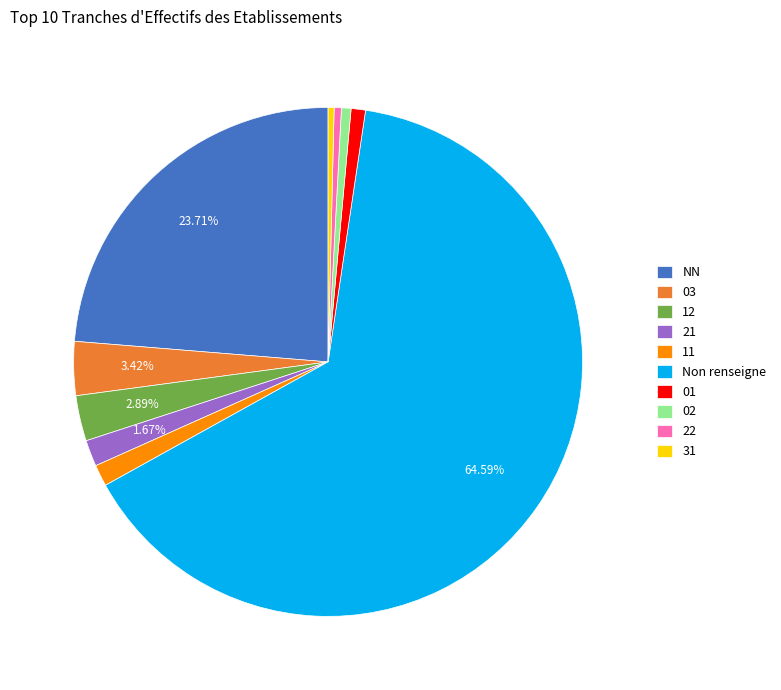

What is the ratio of the value at 02 to the value at 31?

1.6